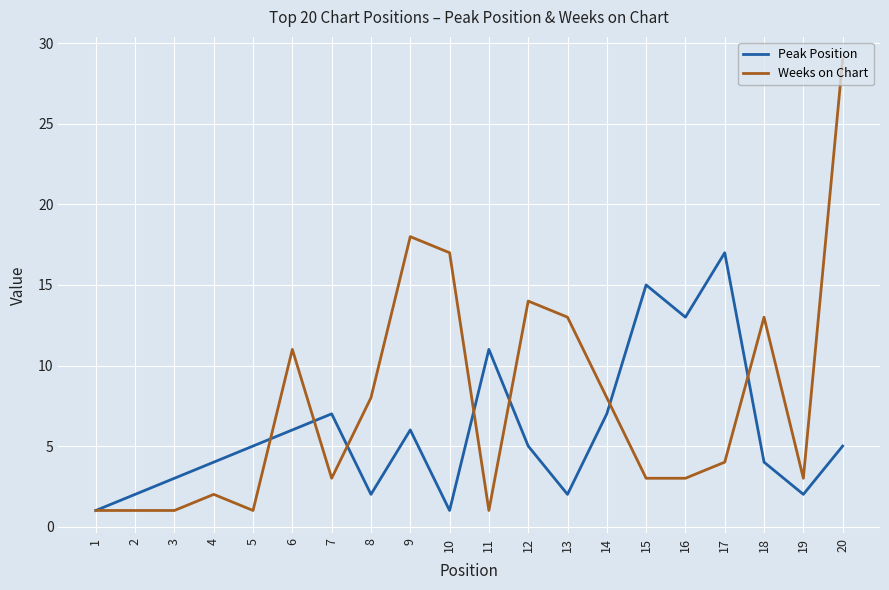

Between 13 and 17, which series saw the biggest shift?

Peak Position